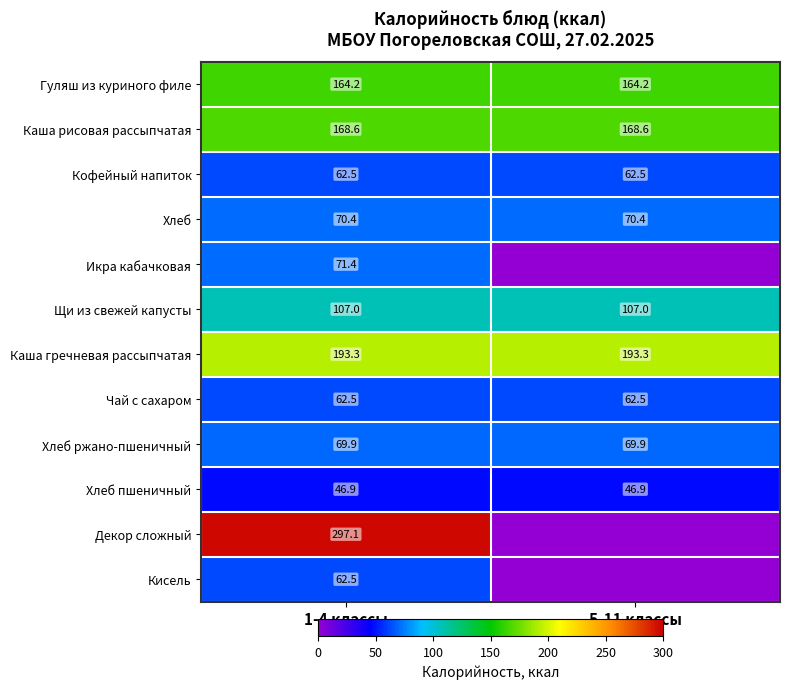

What value does the Кофейный напиток series have at 5-11 классы?

62.5